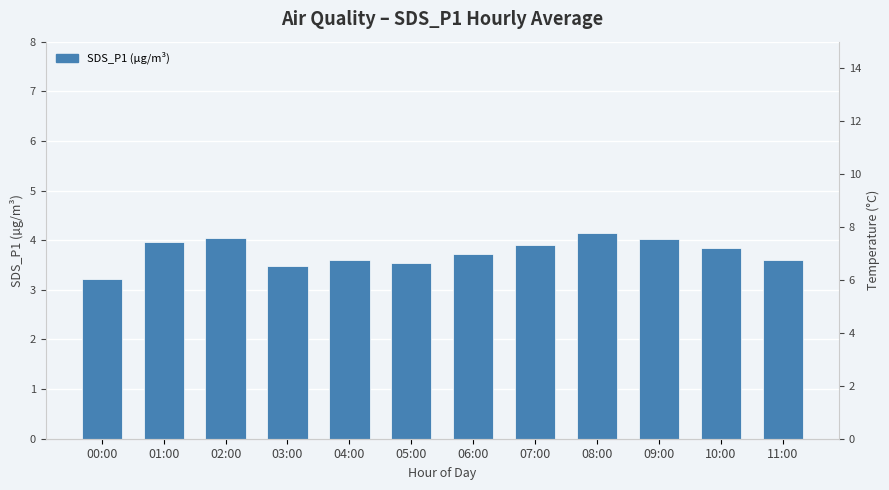

List the series in order of their overall mean, highest first.

Temp, SDS_P1